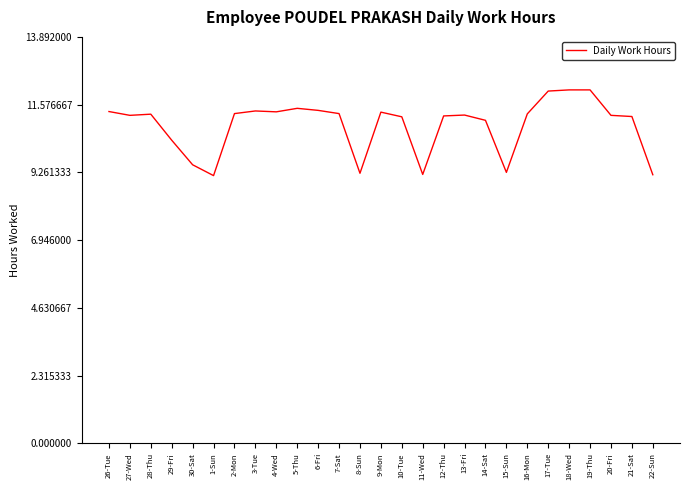

What is the maximum value shown in the chart?

12.1